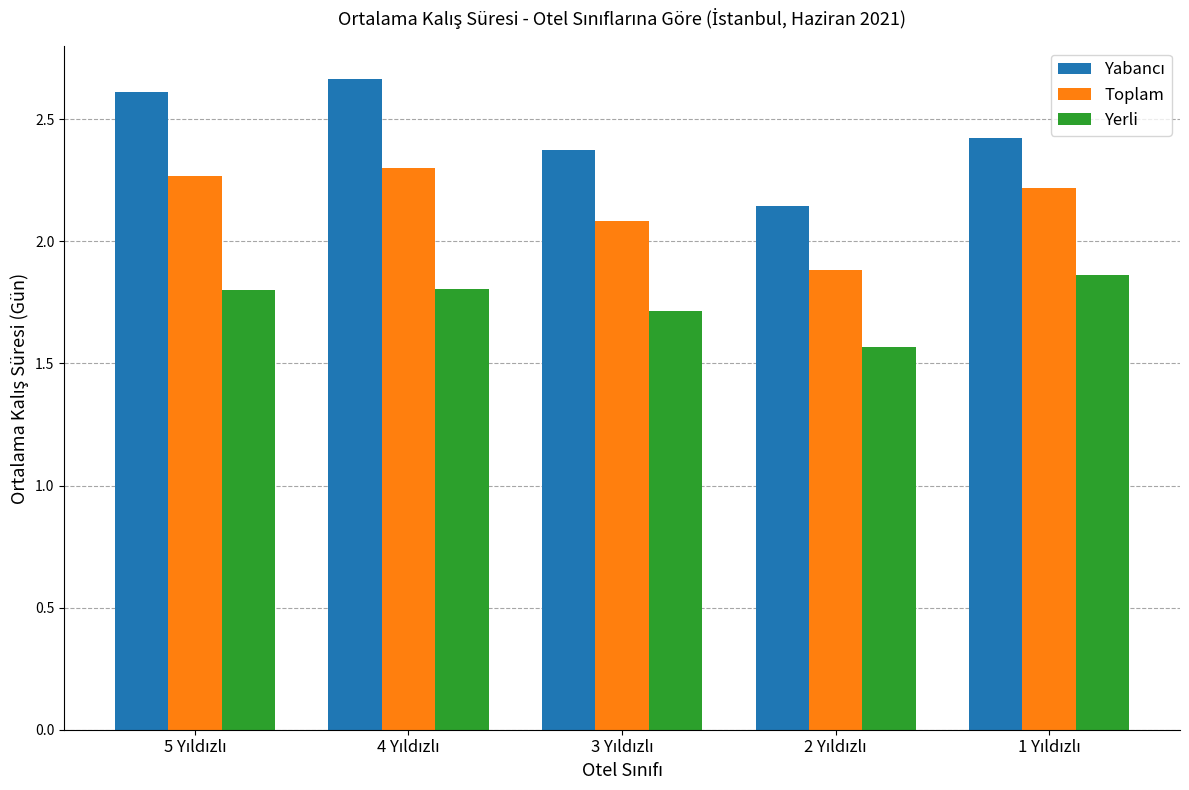

Count the number of data series in this chart.

3